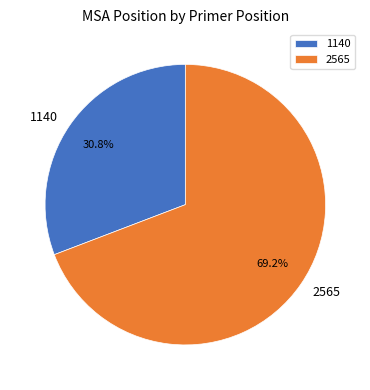

To the nearest percent, what is the average slice percentage?

50%